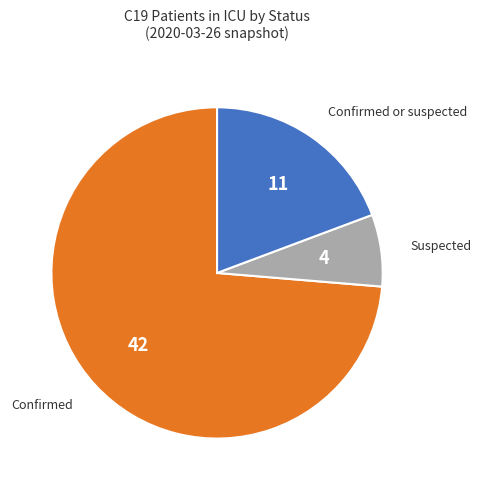

Does any single category account for the majority?

Yes